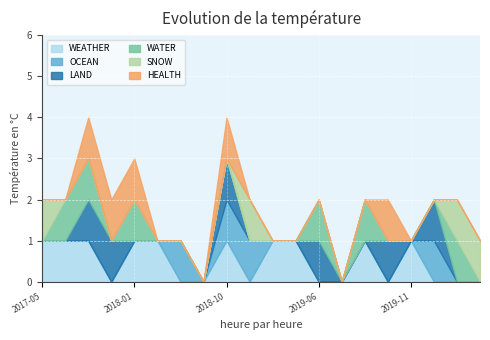

At 2018-11, list the series in order from smallest to largest.

WEATHER, LAND, WATER, HEALTH, OCEAN, SNOW